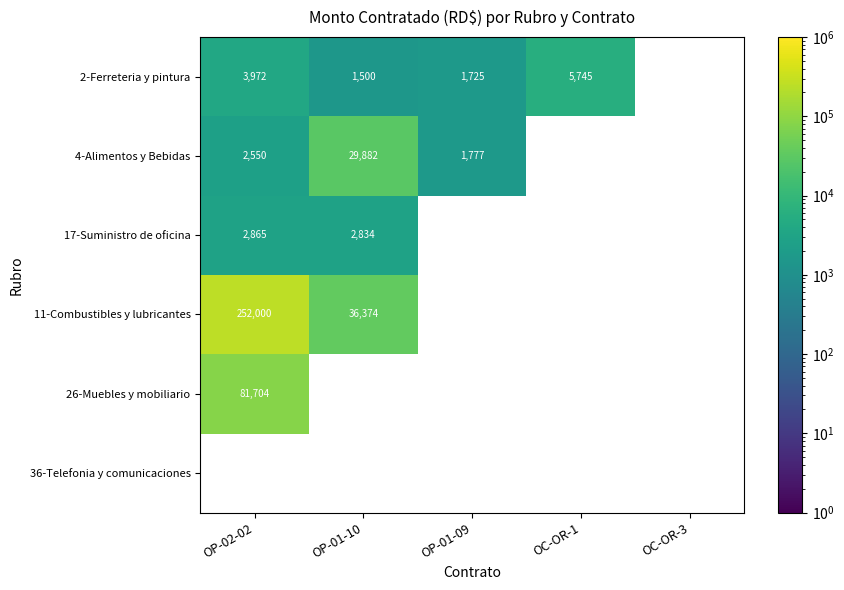

Is it true that 4-Alimentos y Bebidas equals 2550 at OP-02-02?

True